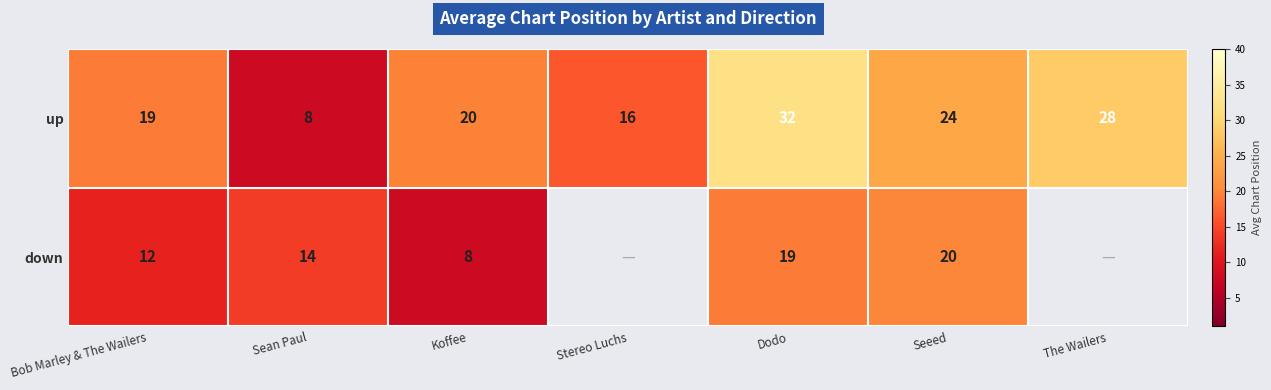

Between The Wailers and Koffee, which is larger?

The Wailers